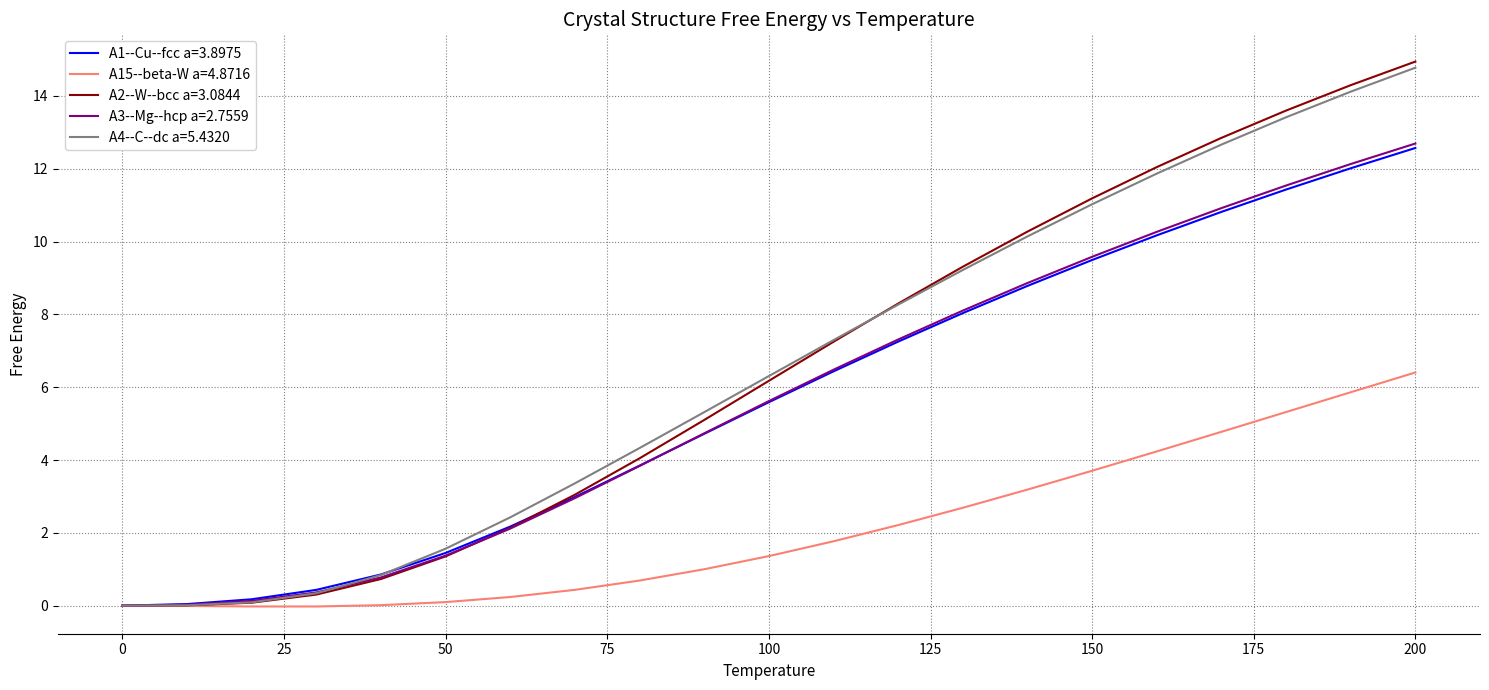

What is the maximum value for A1--Cu--fcc a=3.8975?

12.6